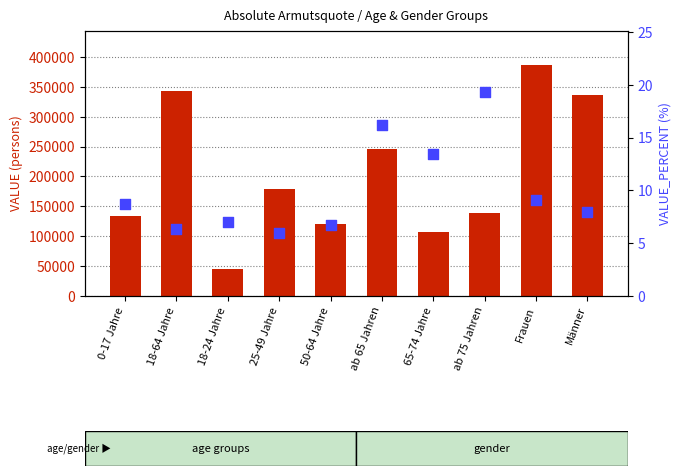

What is the total value across all series at ab 65 Jahren?

246017.2